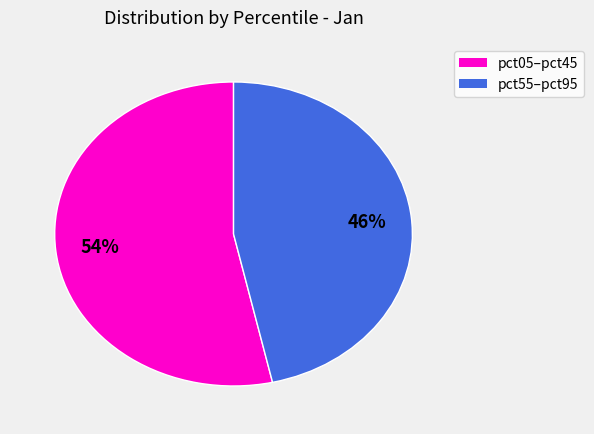

How many slices are in this pie chart?

2